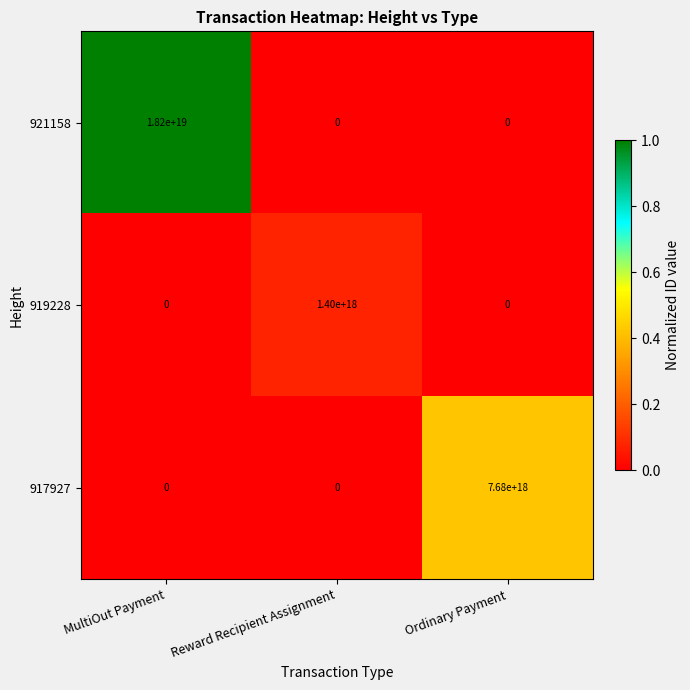

The value of 917927 at Ordinary Payment is 7680000000000000000. True or false?

True